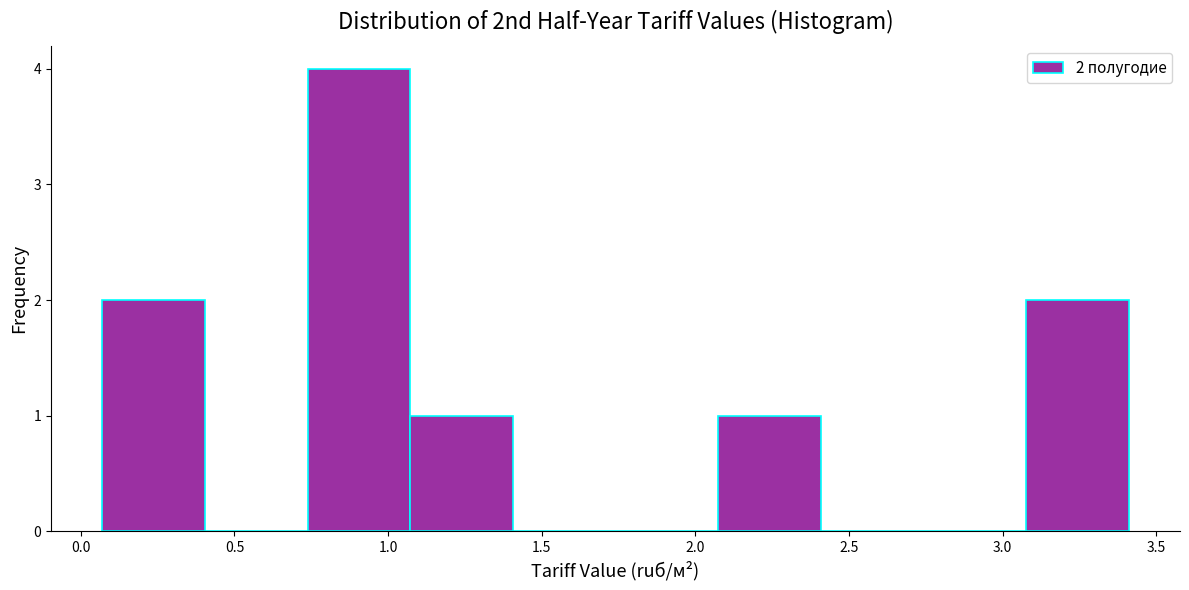

Over which range of the x-axis is the bar tallest?

0.75 to 1.05